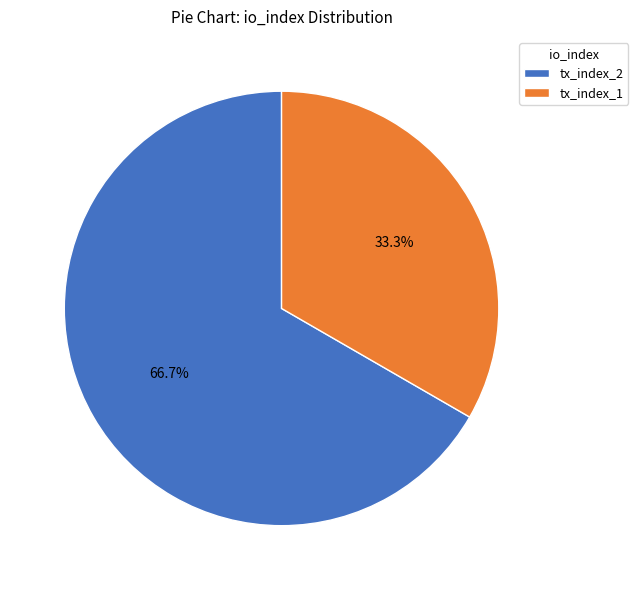

Between tx_index_2 and tx_index_1, which is larger?

tx_index_2